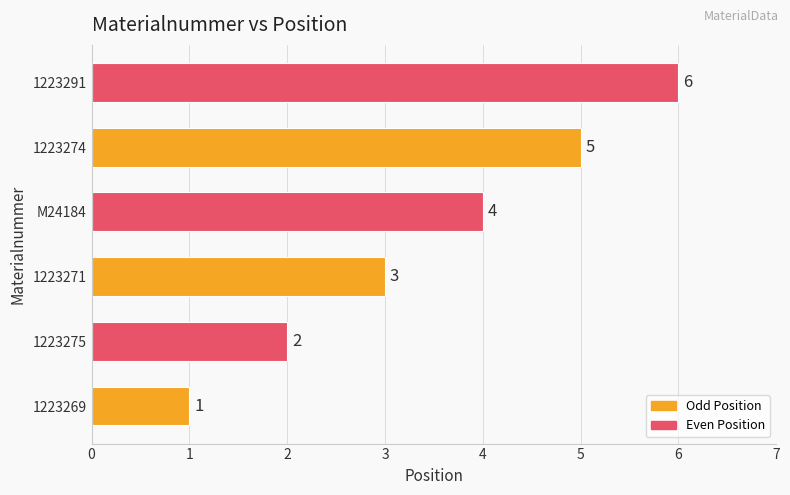

List the labels in order of value, largest first.

1223291, 1223274, M24184, 1223271, 1223275, 1223269